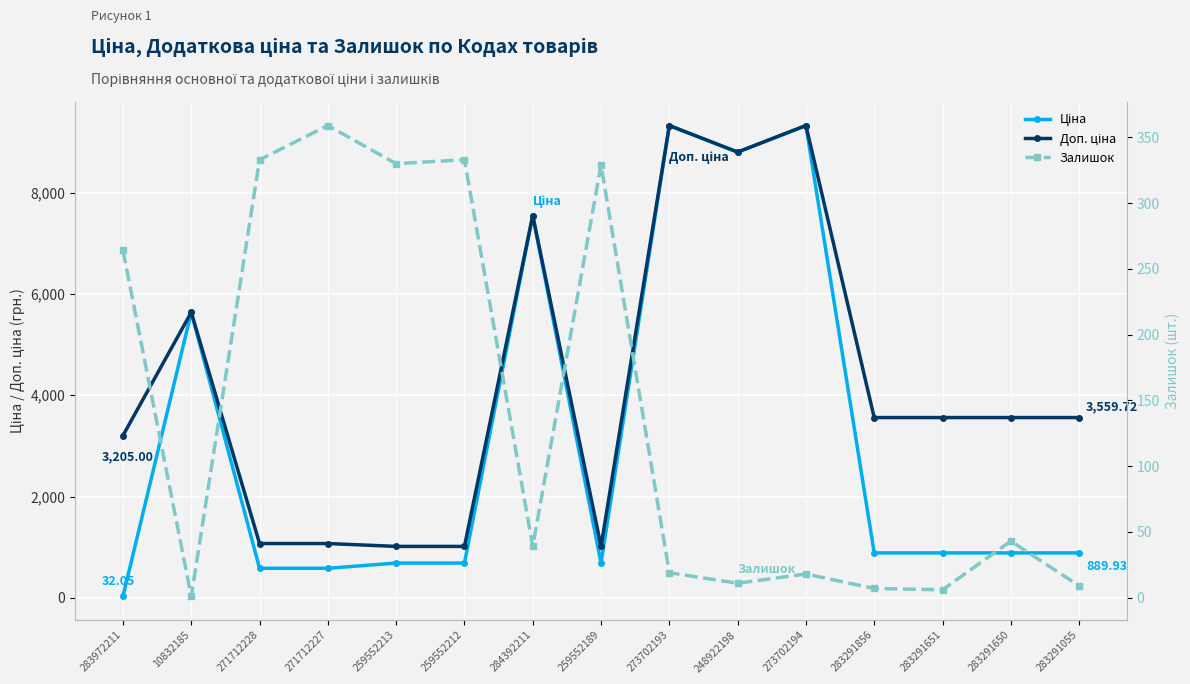

At which category is the sum across all series the highest?

273702193